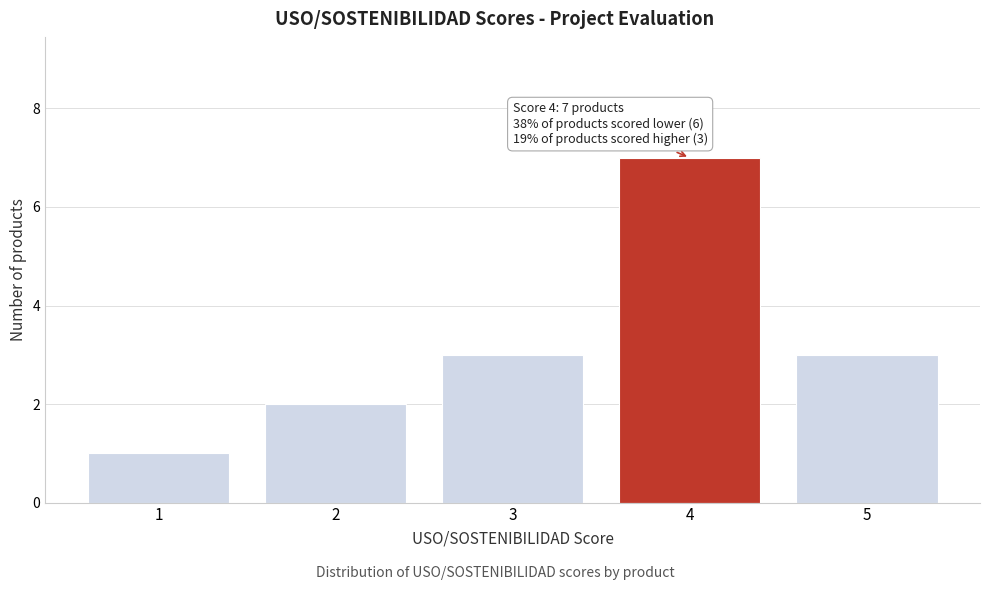

Which range on the x-axis has the tallest bar?

3.5 to 4.5